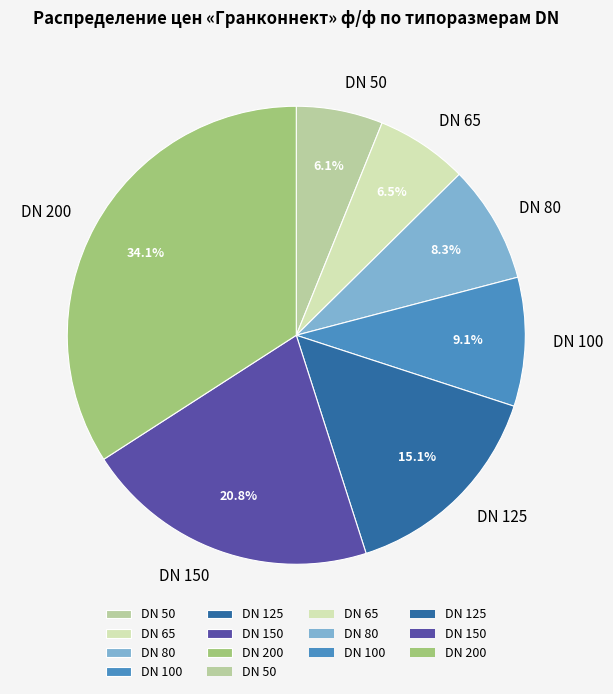

Does DN 80 represent more than half of the total?

No